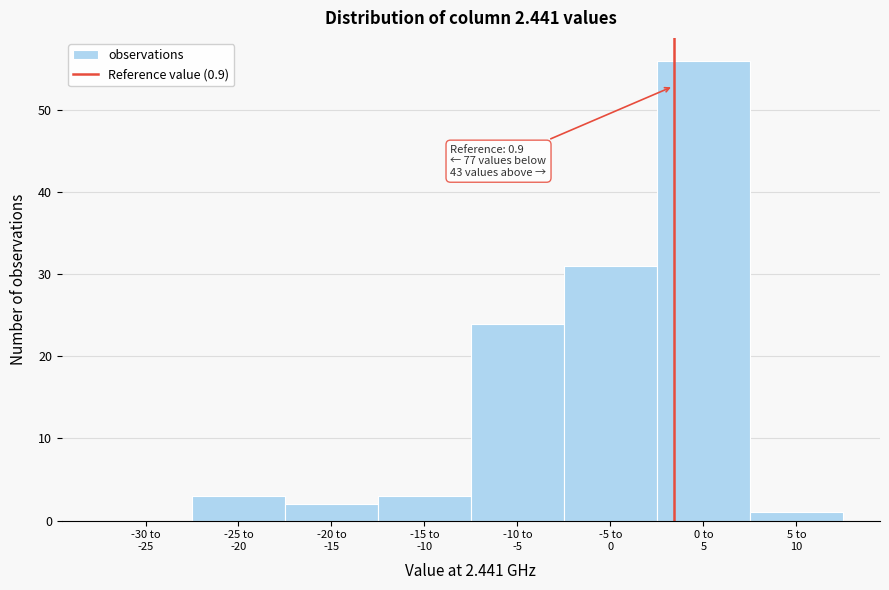

What is the sum of all values?

120